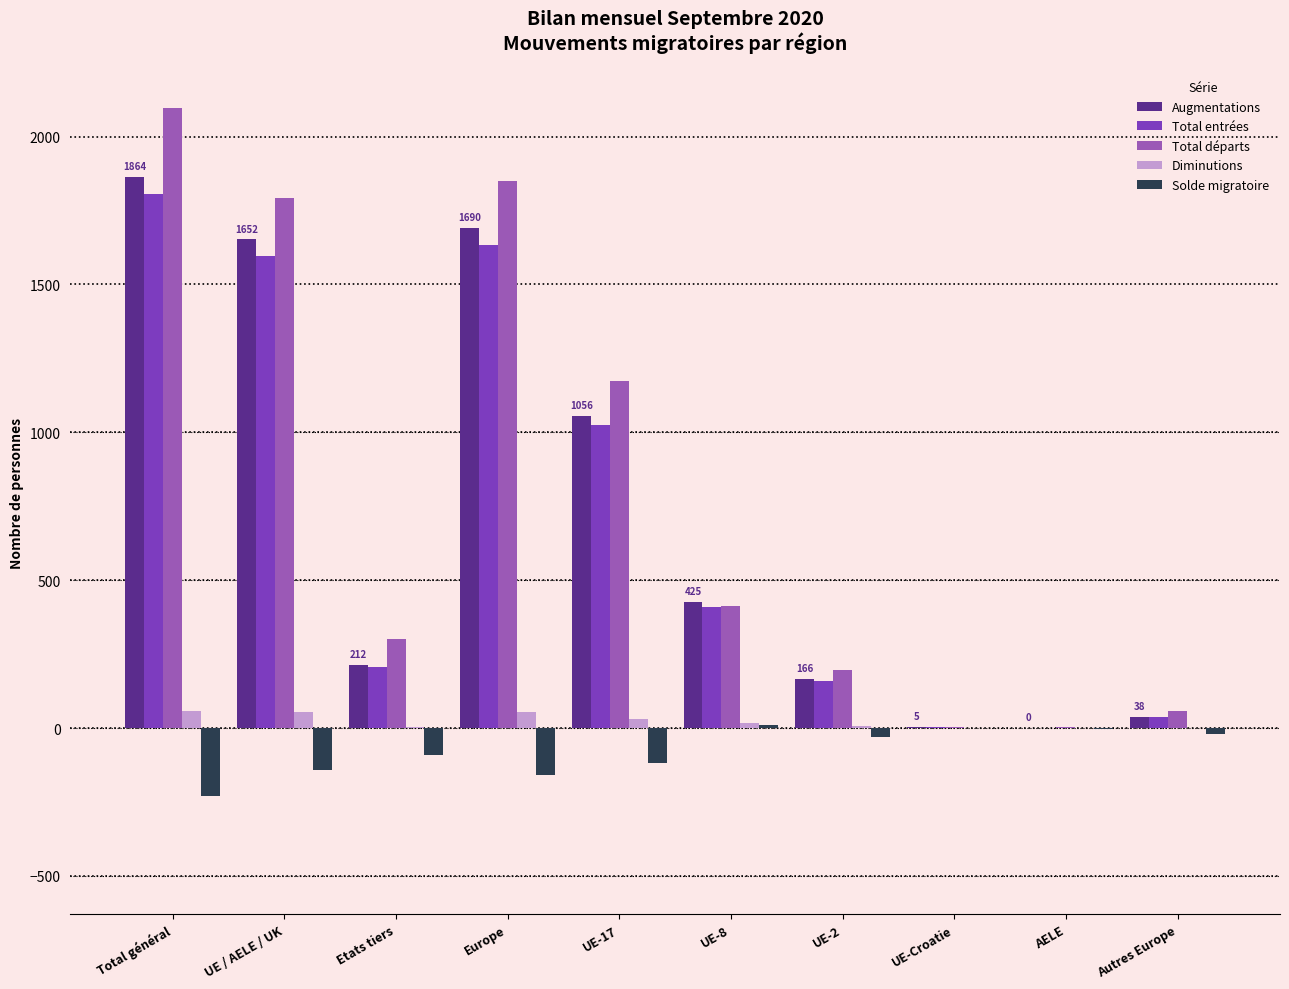

Between Total général and UE-Croatie, which series saw the biggest shift?

Total départs